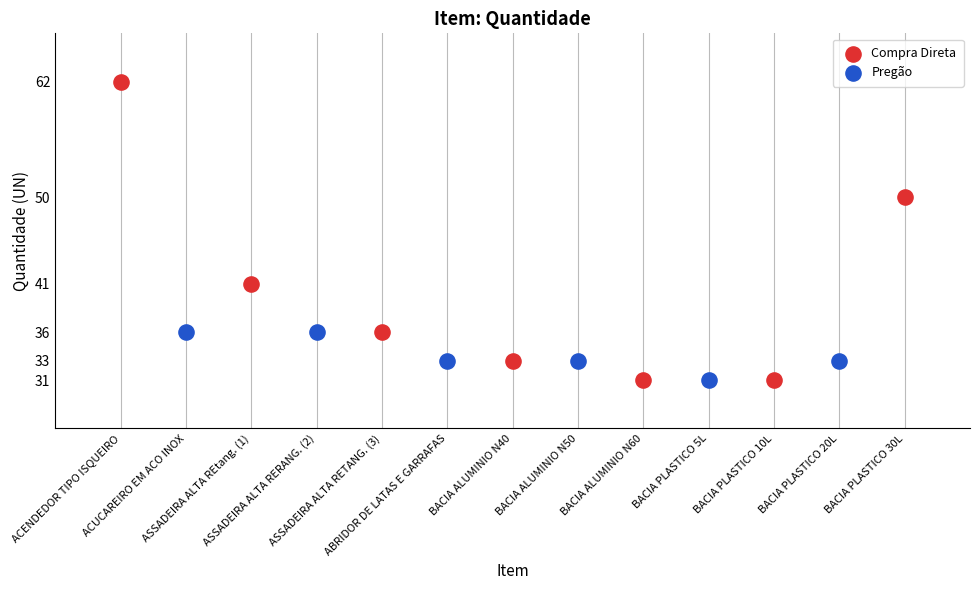

Which series contains the highest Y value?

Compra Direta